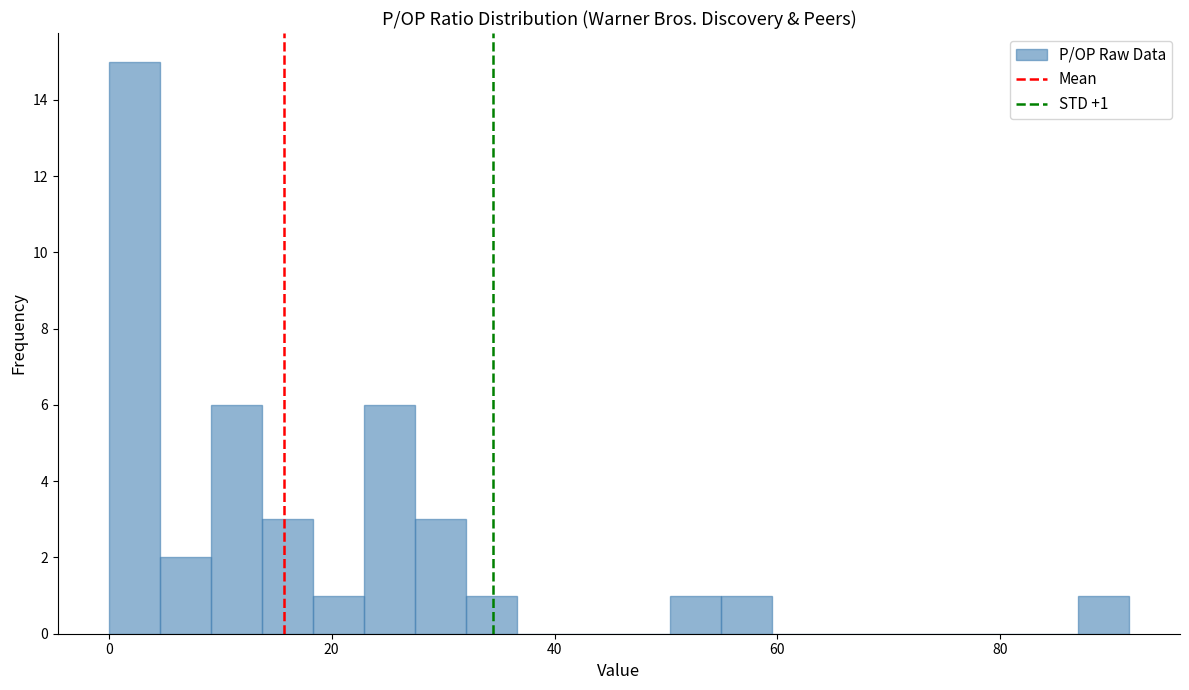

Around what value on the x-axis is the tallest bar? Give the approximate position of its centre, as read against the axis.

2